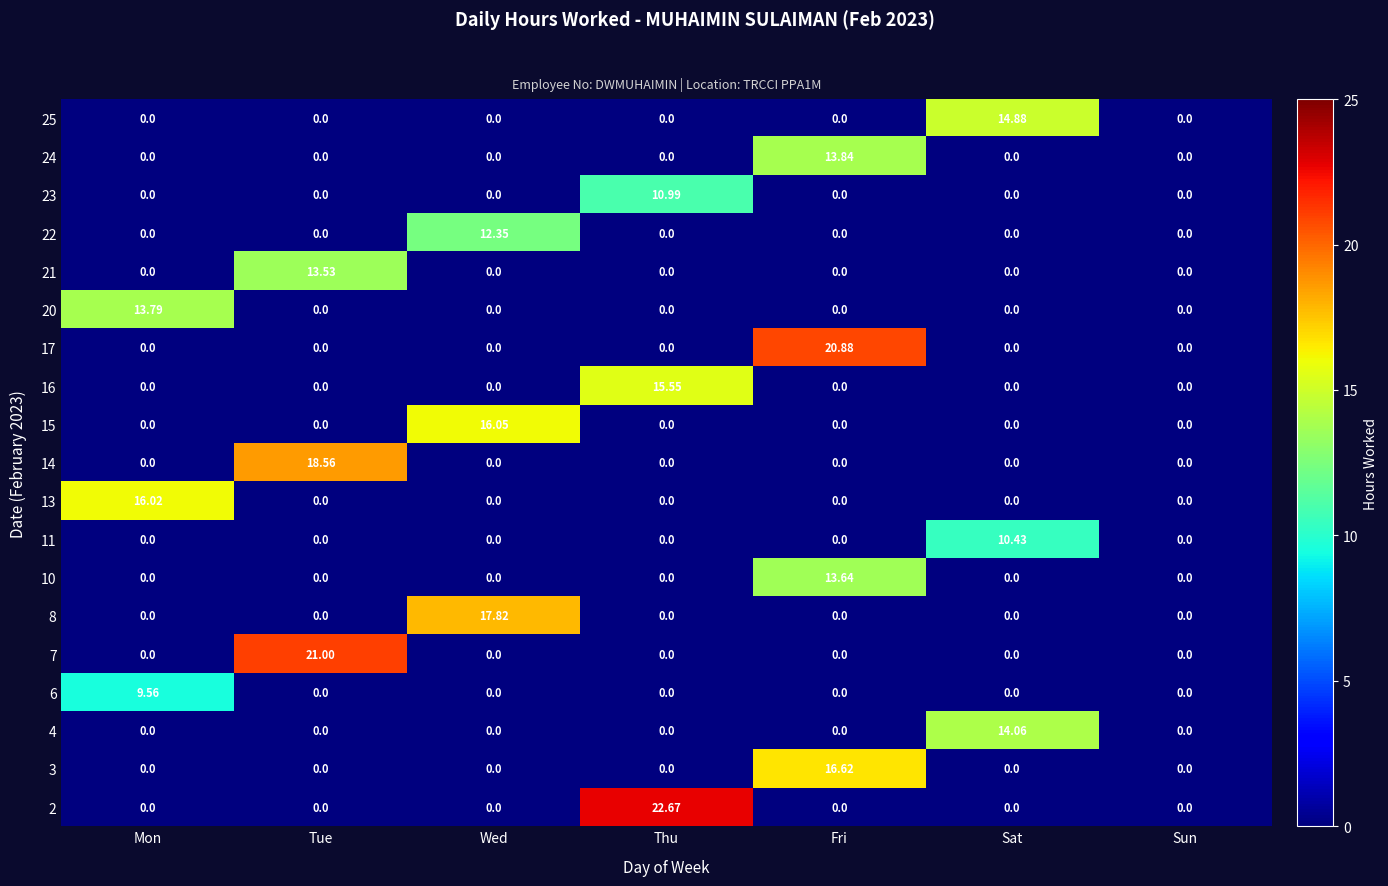

Is the value of 17 at Mon greater than the value of 7 at Tue?

No